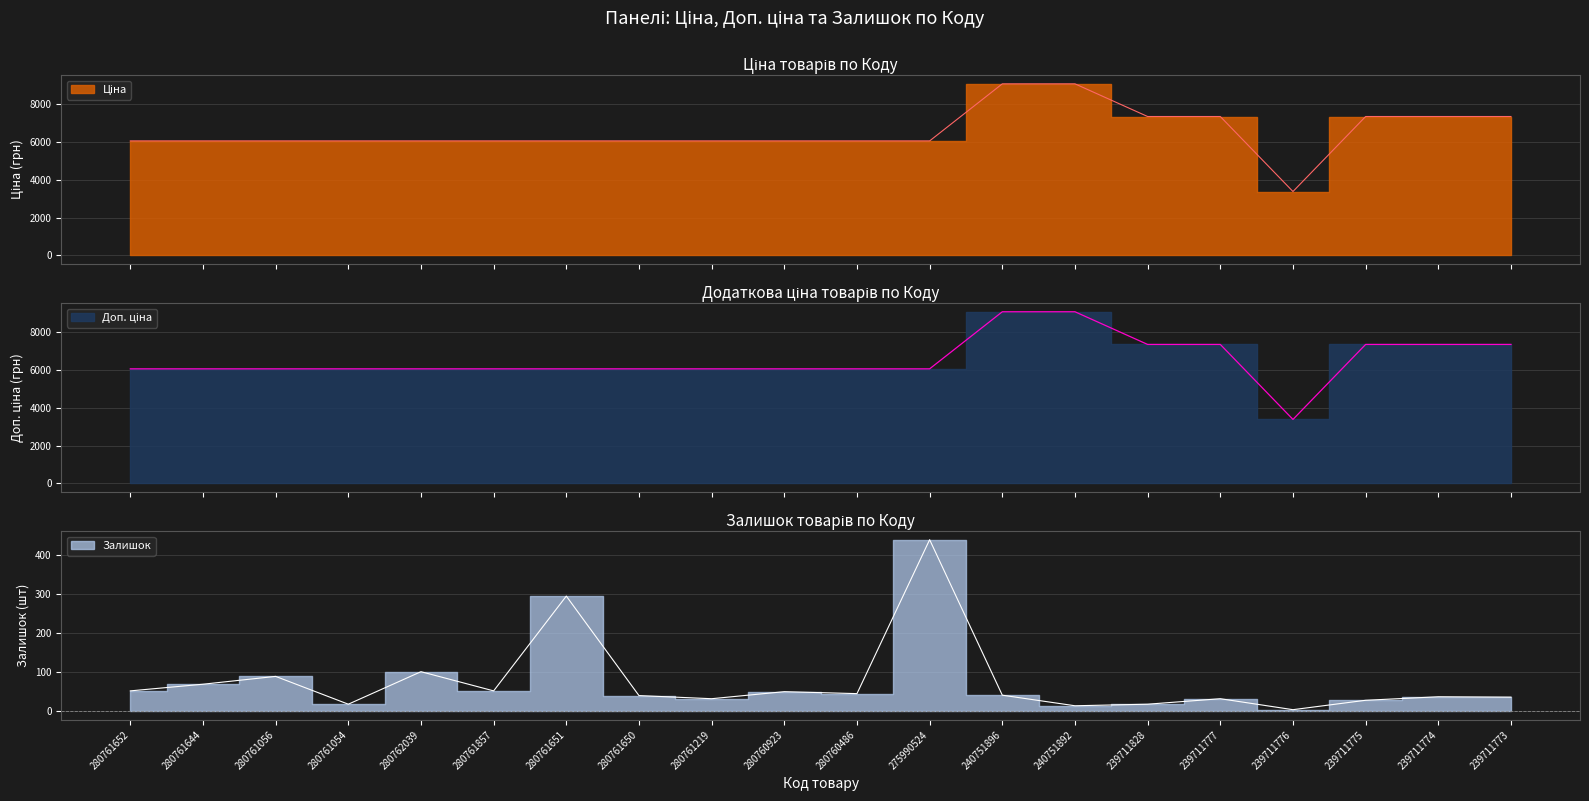

At which label does Залишок first exceed 41?

280761652